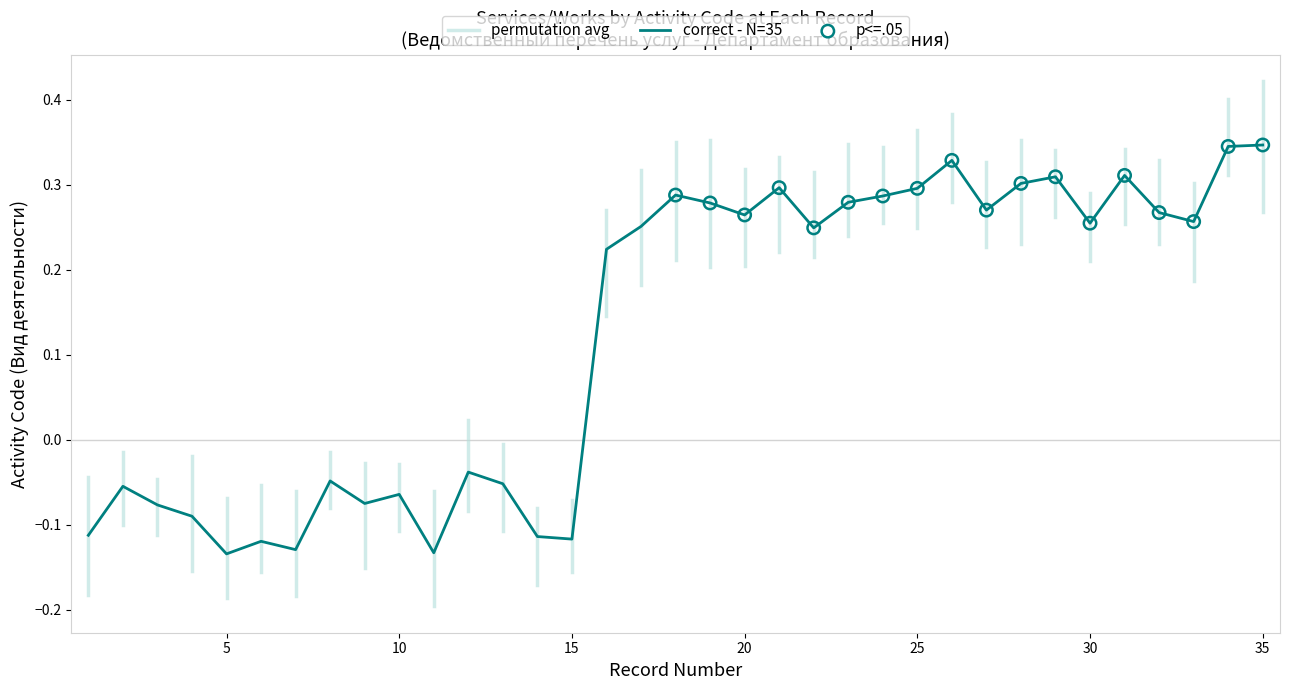

The correct - N=35 series shows 0.1 at 35. True or false?

False